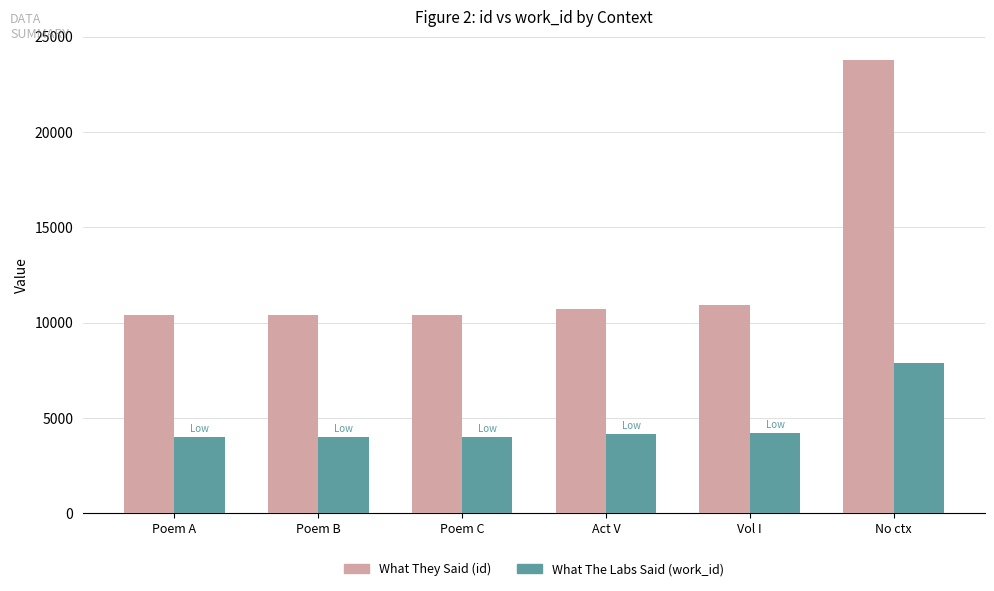

How many categories are shown in the chart?

6